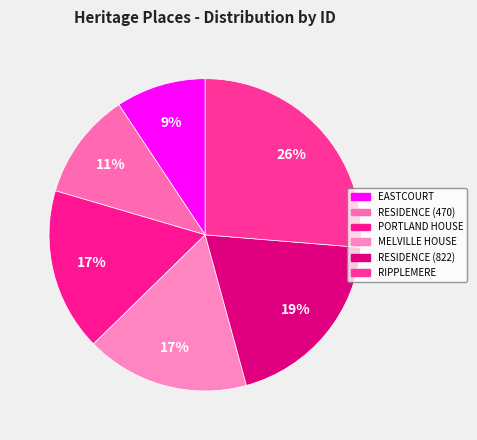

To the nearest percent, what is the average slice percentage?

17%